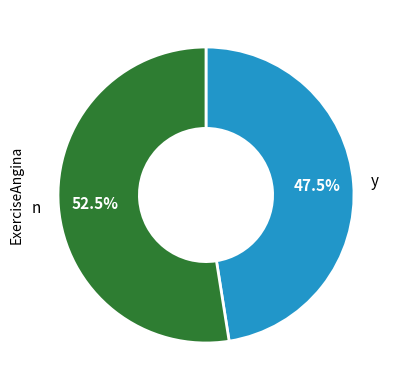

Does any single category account for the majority?

Yes